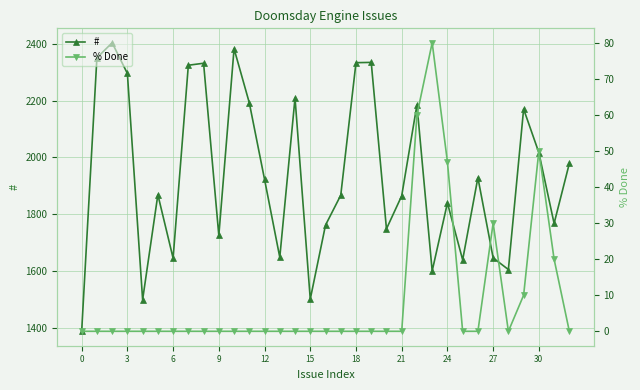

Is this an area chart (filled region under the line)?

No